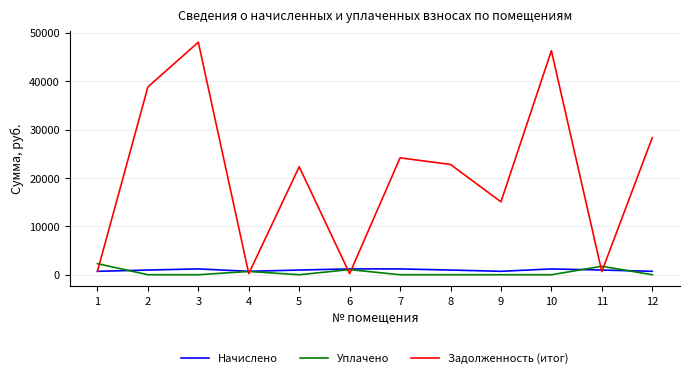

What is the greatest value displayed?

48066.6